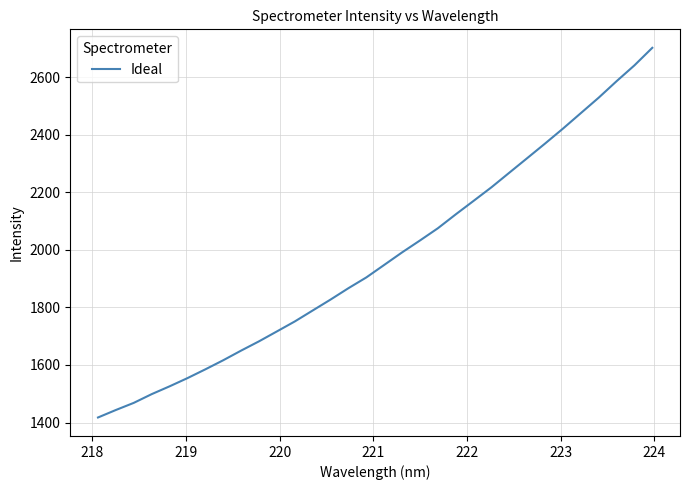

What is the smallest value displayed?

1417.5